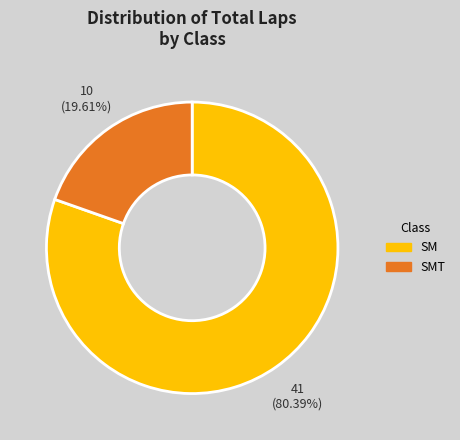

Does any single category account for the majority?

Yes